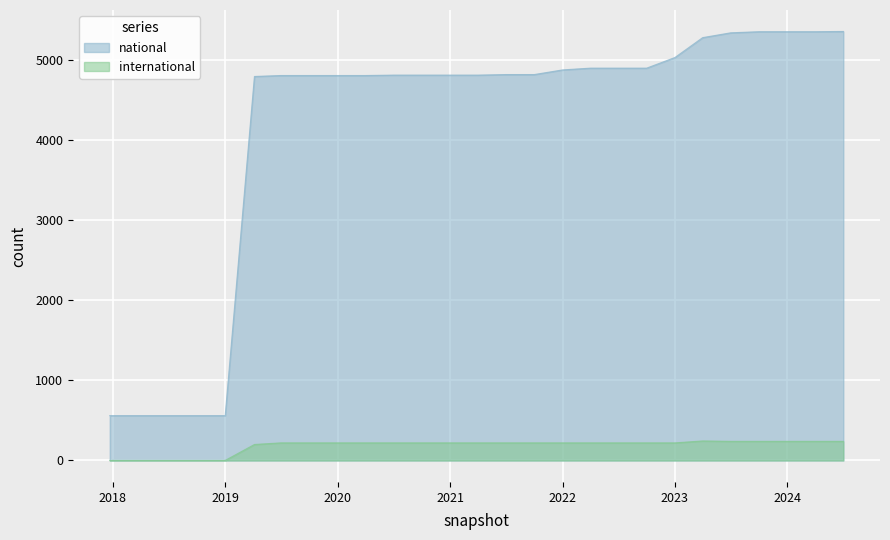

Which series has the widest spread of values?

national